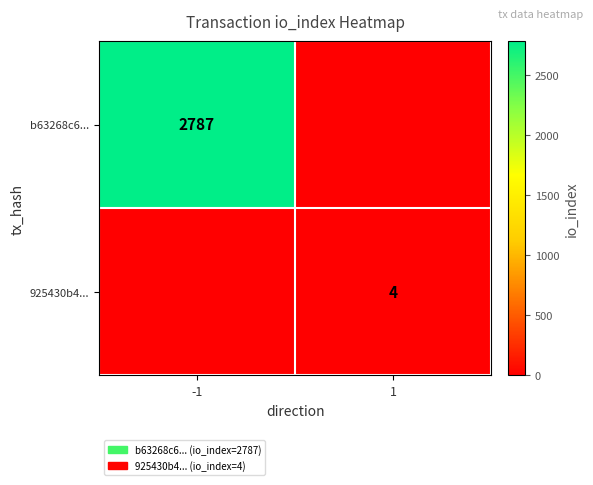

How many data points does each series have?

2